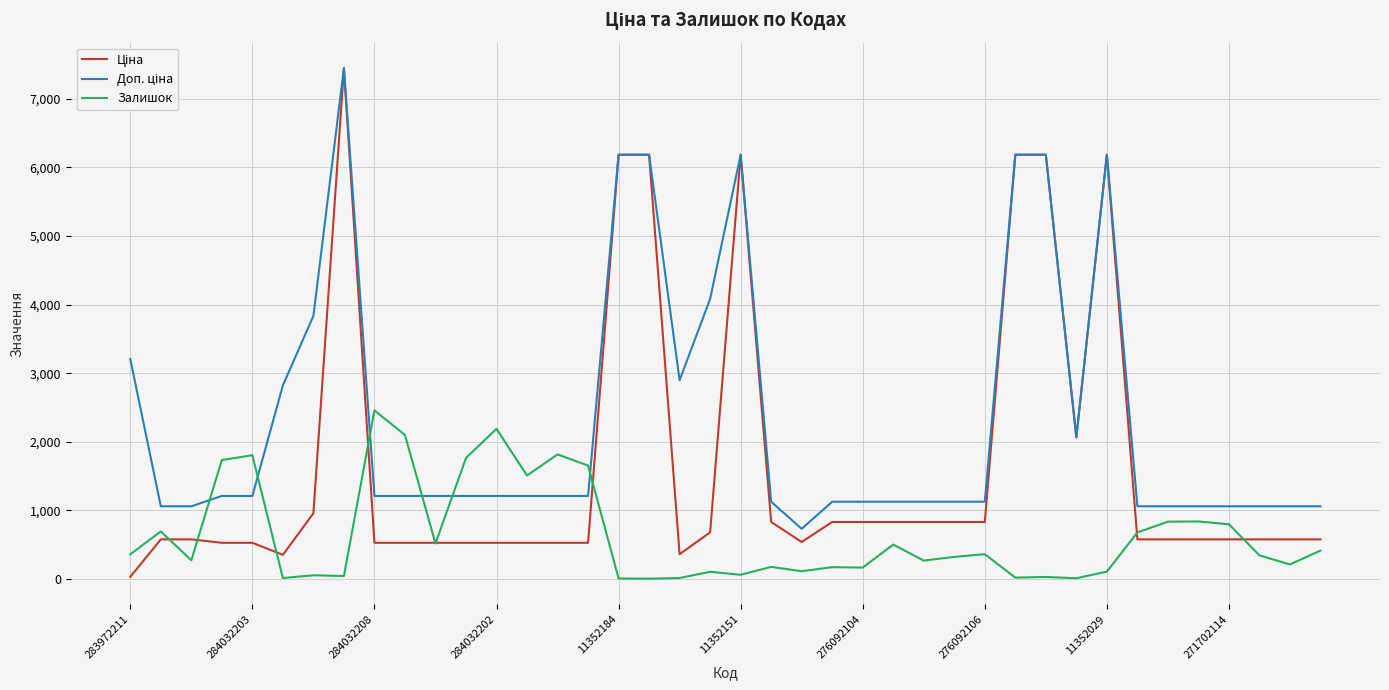

What is the highest value of the Залишок series?

2457.0